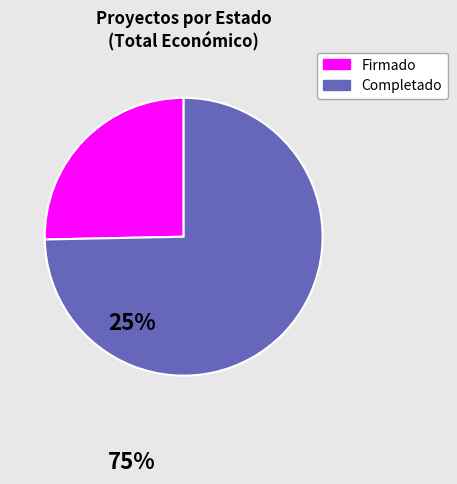

True or false: Firmado accounts for 25% of the total.

True